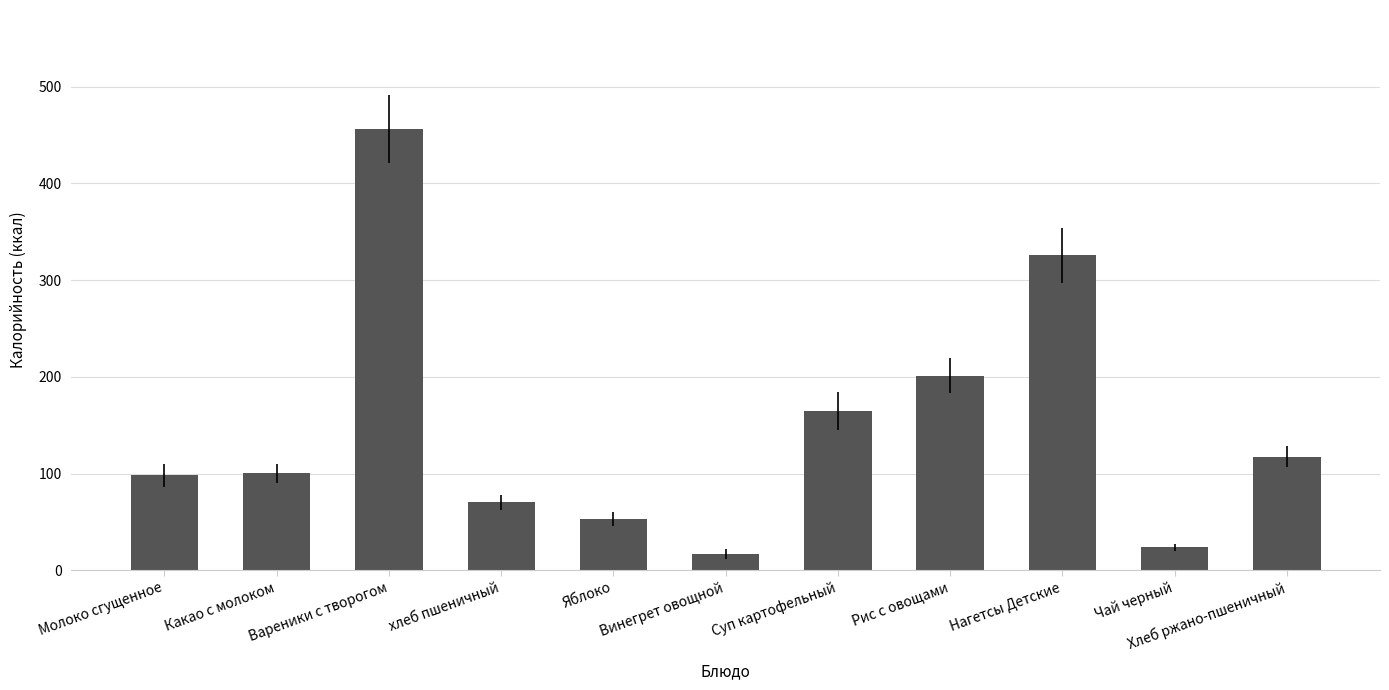

What is the value of the 5th bar from the left?

53.3